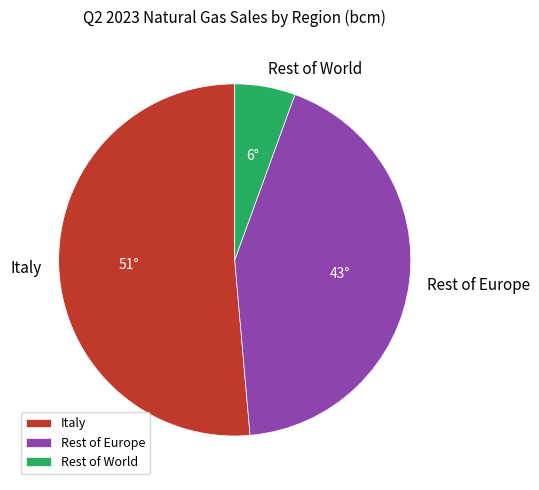

How many segments does this pie chart have?

3